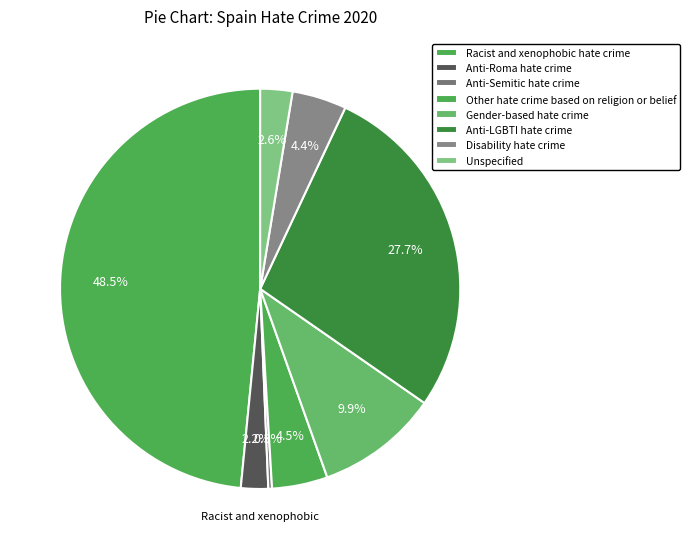

Is the sum of Unspecified and Racist and xenophobic hate crime greater than half?

Yes